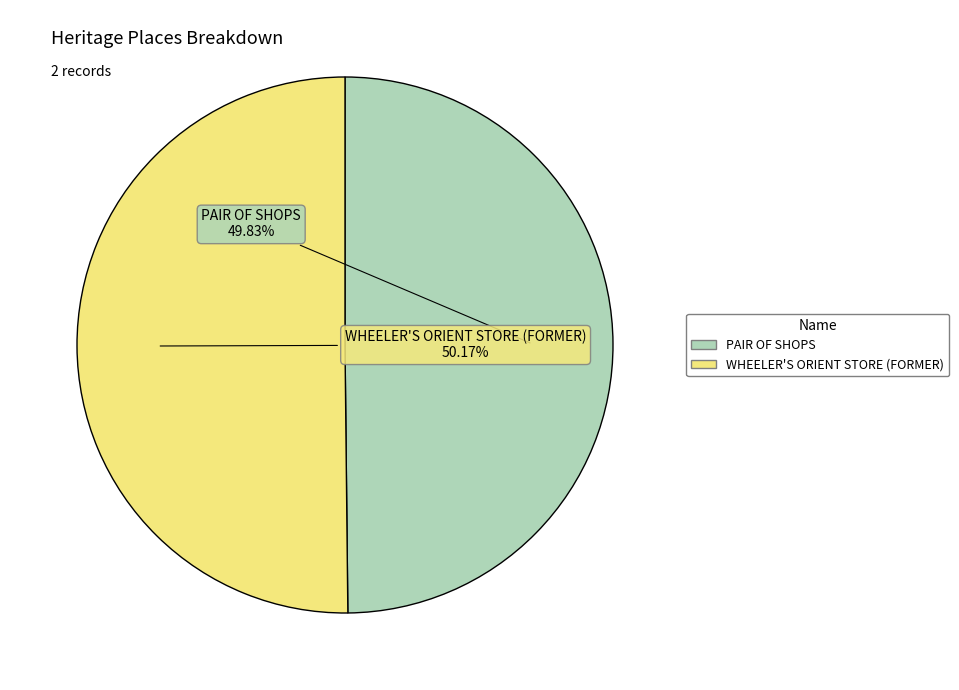

What is the total percentage of WHEELER'S ORIENT STORE (FORMER) and PAIR OF SHOPS?

100.0%